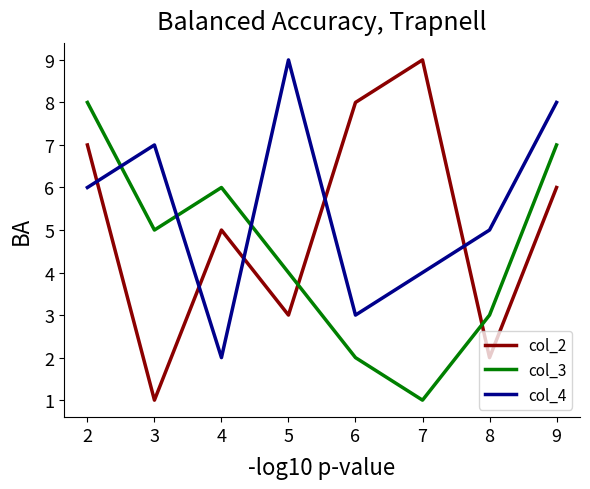

Which series has the largest total across all categories?

col_4